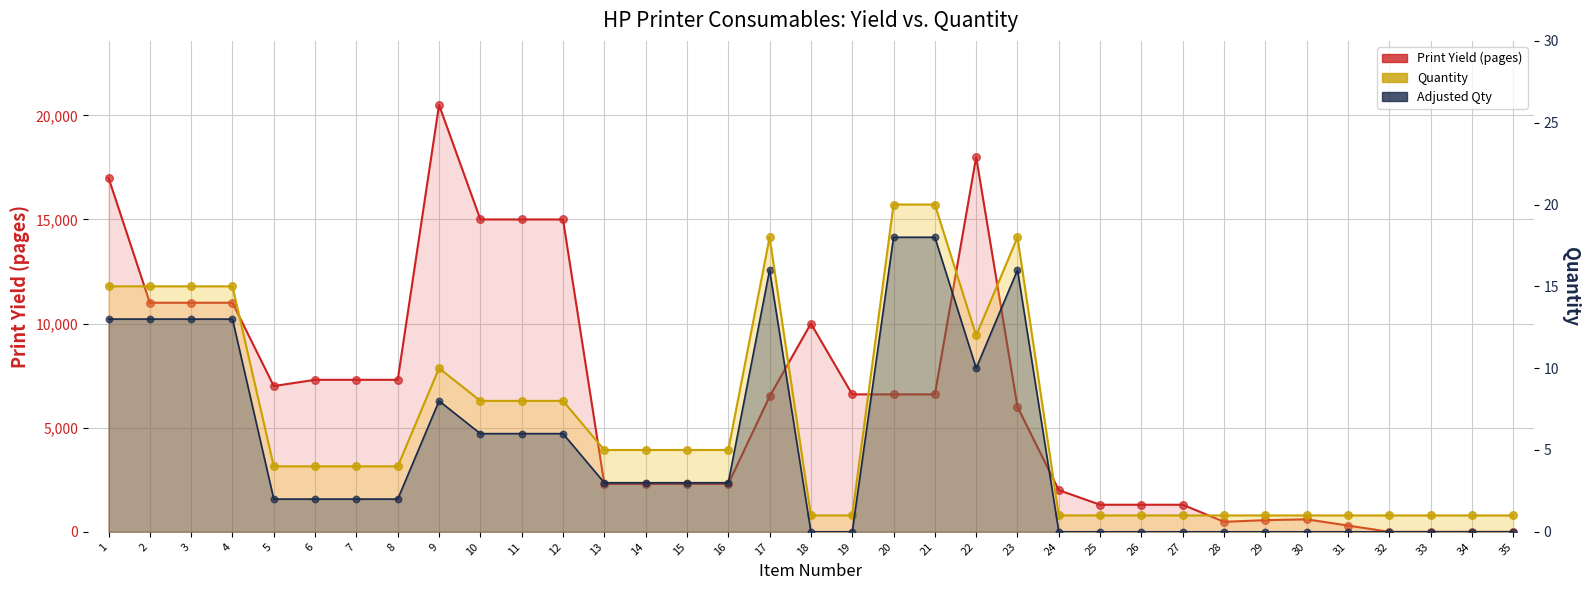

Which series reaches the maximum Y coordinate?

Print Yield (pages)